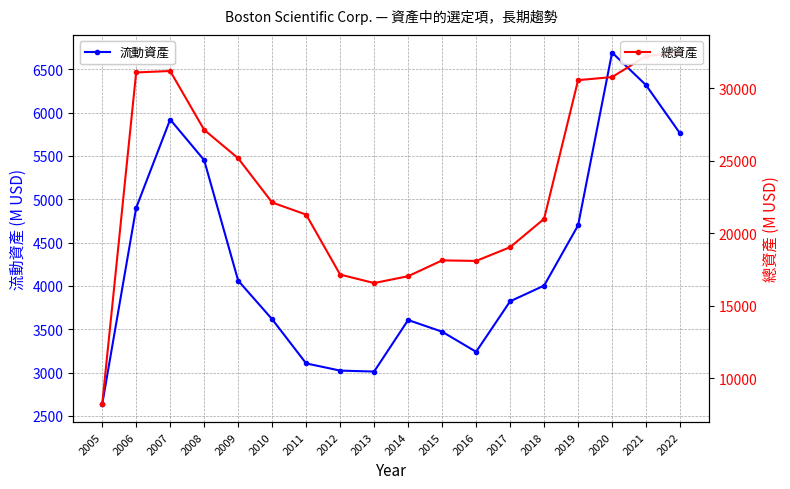

Where is the first local minimum for 流動資產?

2013